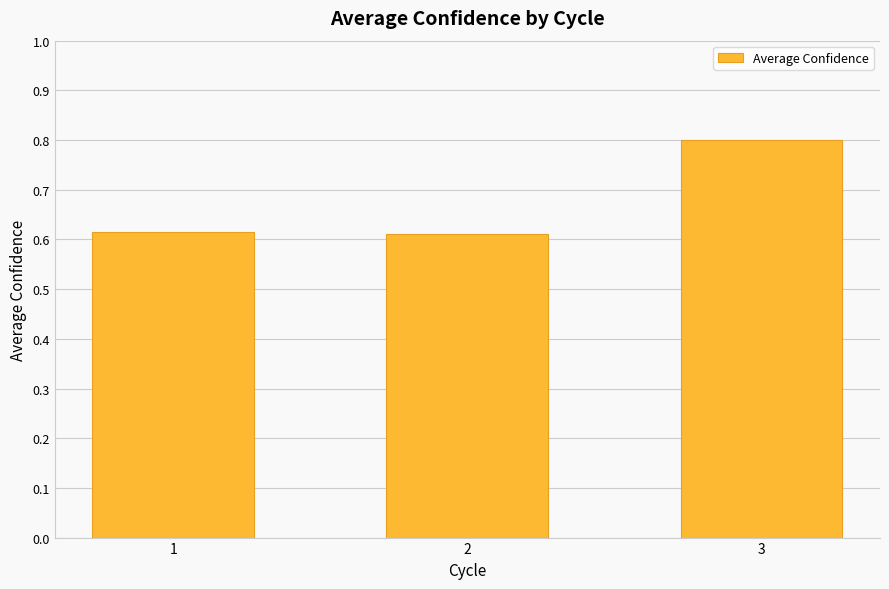

The value at 3 is 1.1. True or false?

False